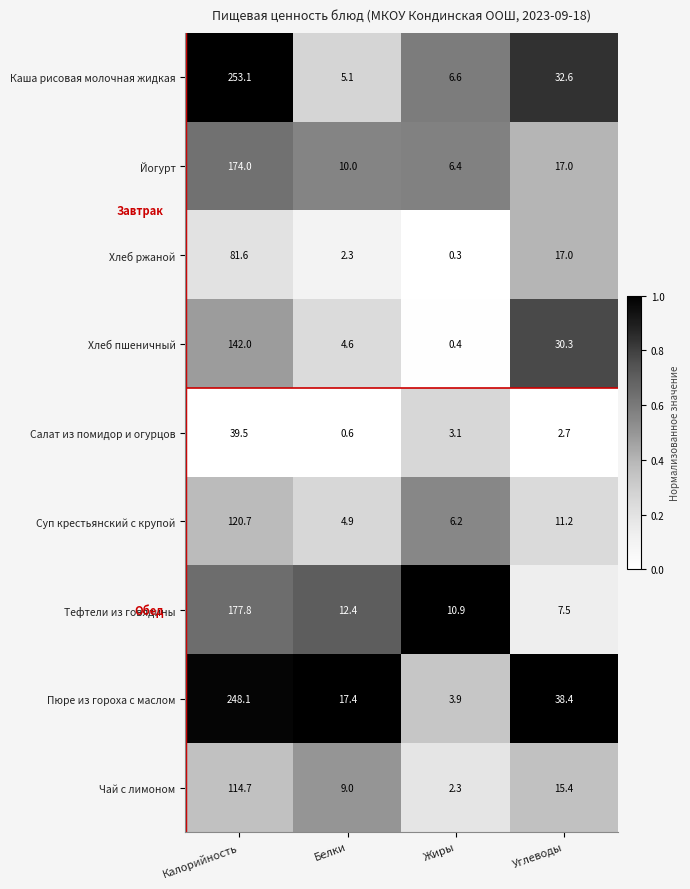

The Суп крестьянский с крупой series shows 11.2 at Углеводы. True or false?

True